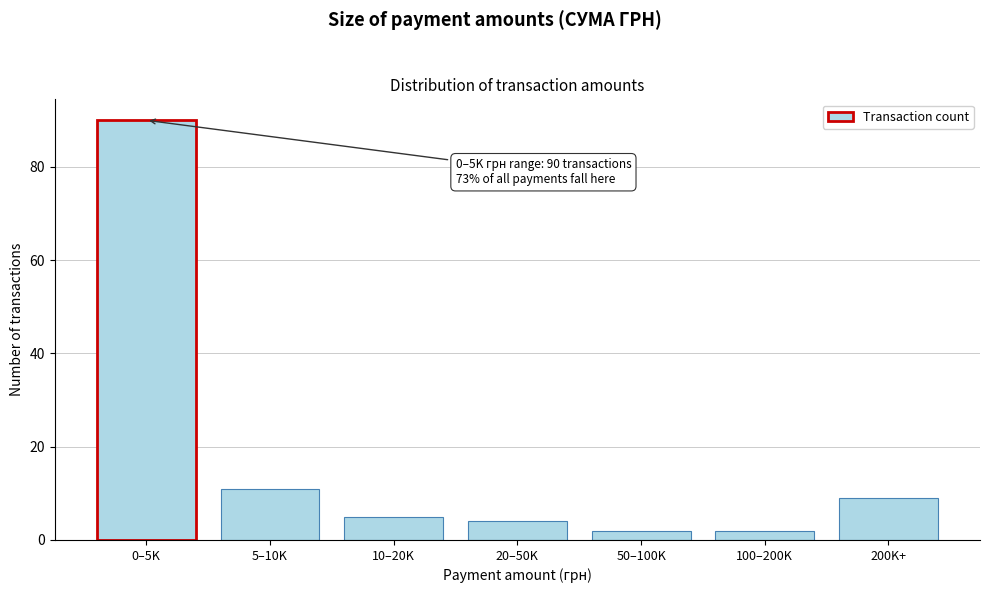

Reading left to right, list all the values displayed in this chart.

90	11	5	4	2	2	9